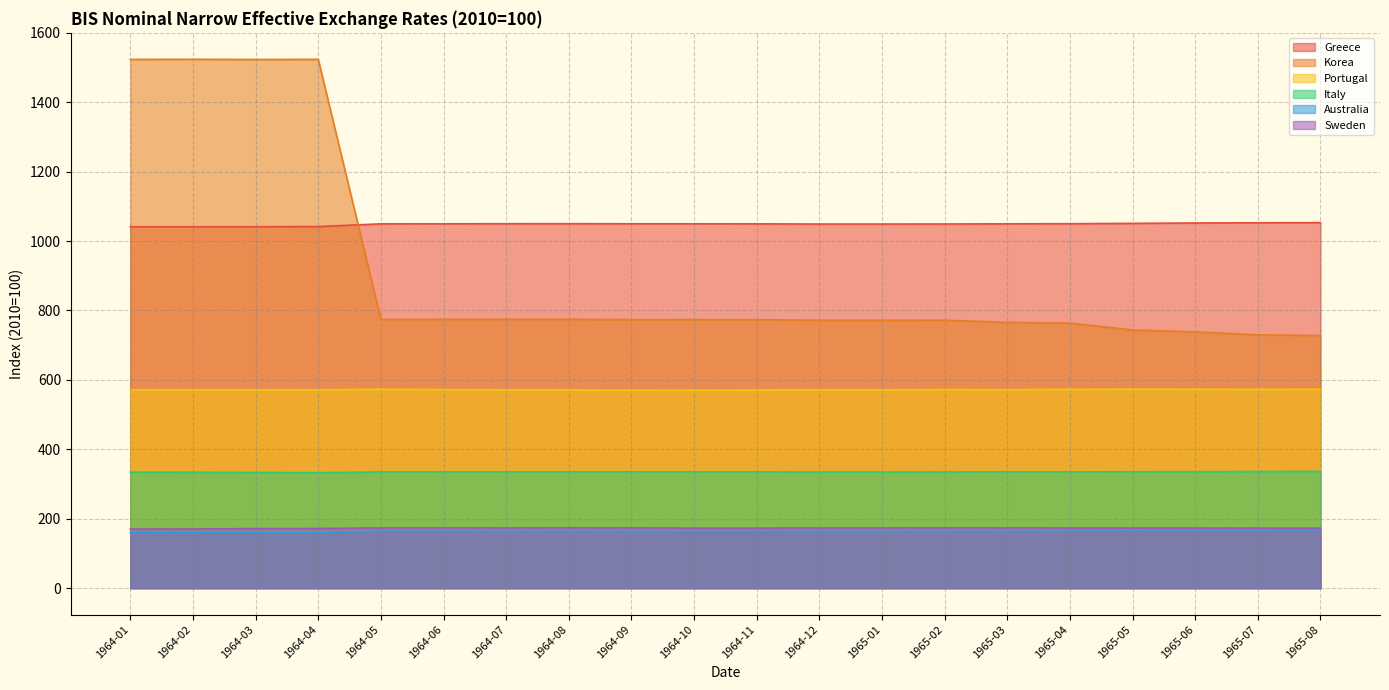

What is the average value of the Greece series?

1048.6